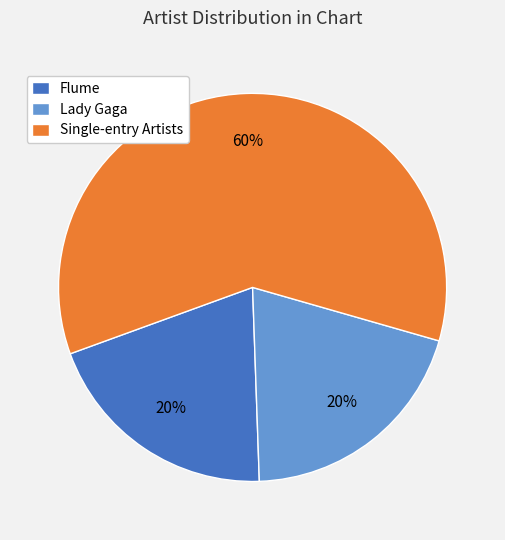

To the nearest percent, what is the difference between the largest and smallest slice percentages?

40%